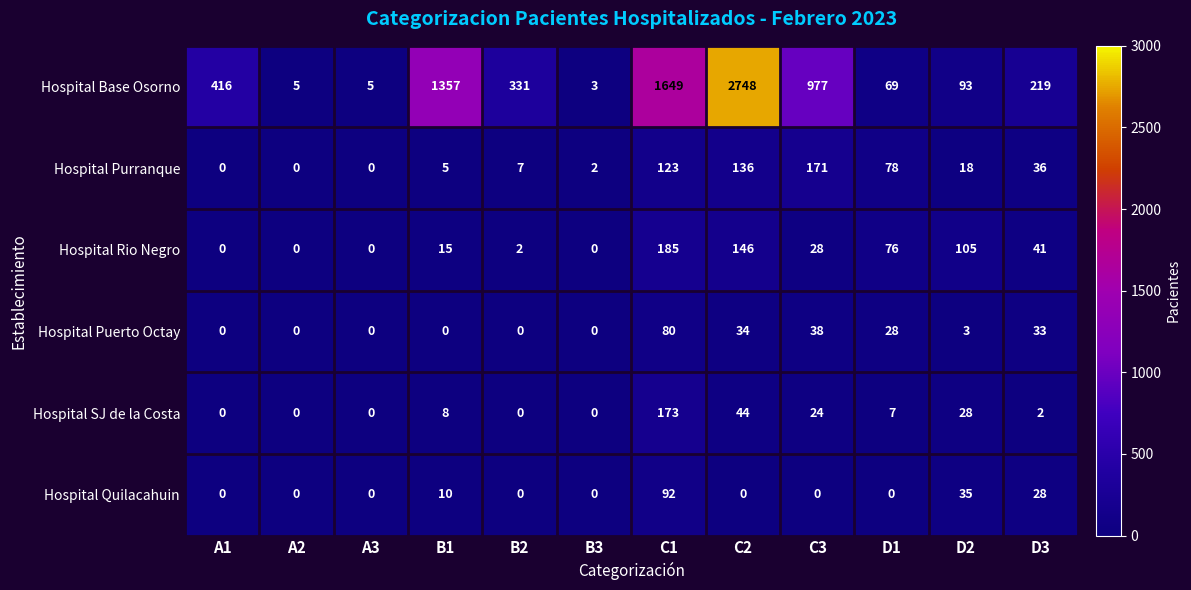

Count the number of categories in the chart.

12